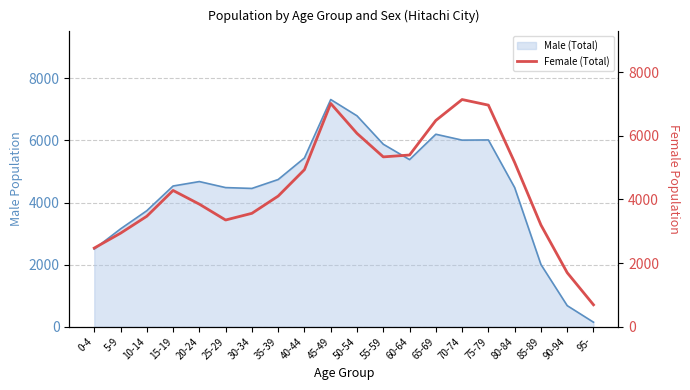

True or false: there are more than 1 points higher than both neighbors.

True